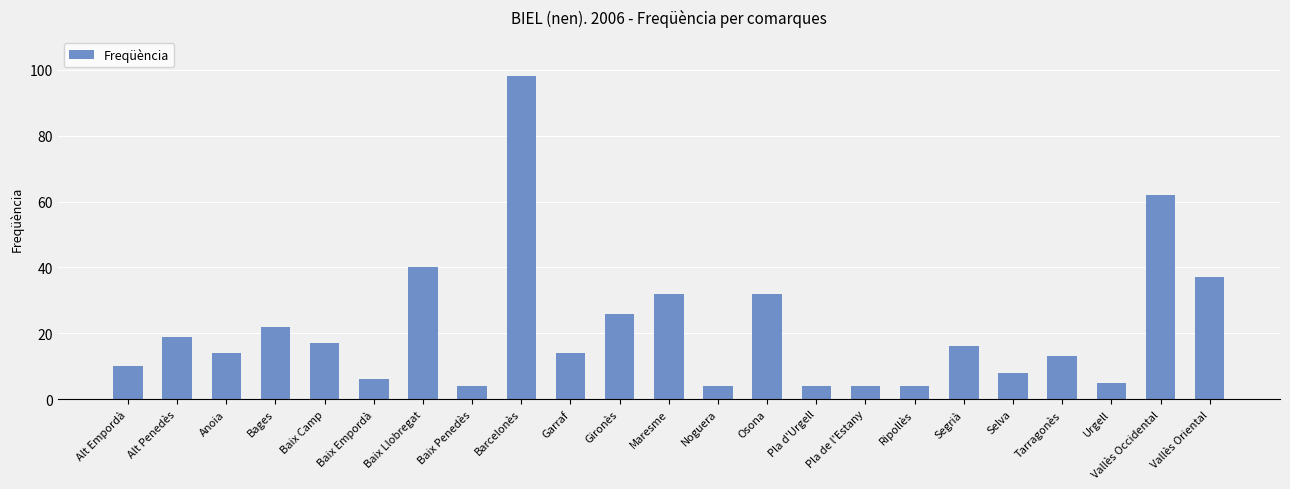

What is the value of the 8th bar from the left?

4